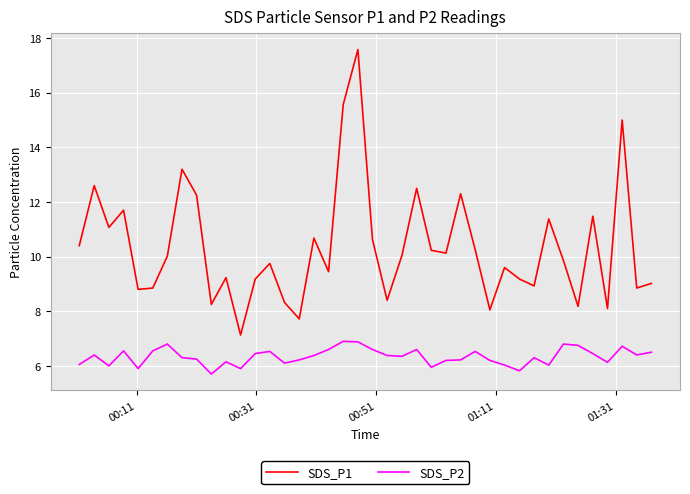

True or false: SDS_P2 and SDS_P1 intersect in this chart.

False